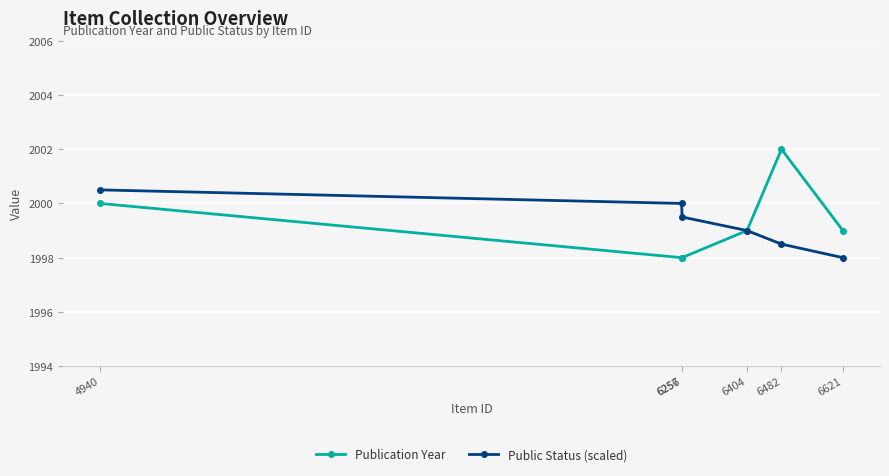

True or false: Public Status (scaled) has more than 0 interior local peaks.

False